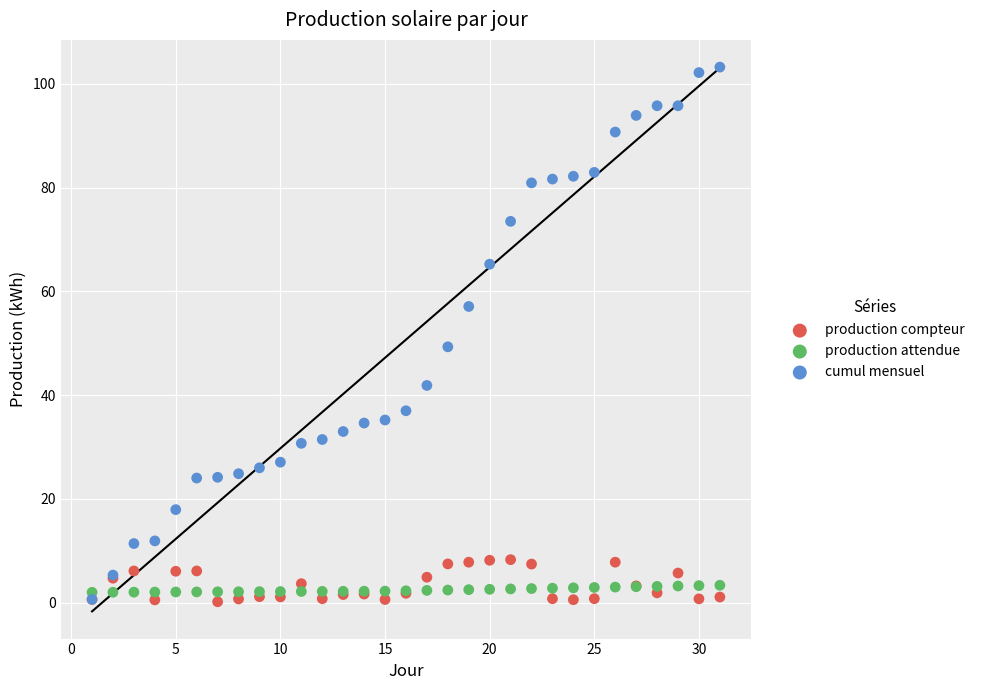

Which series has the largest Y range (max minus min)?

cumul mensuel